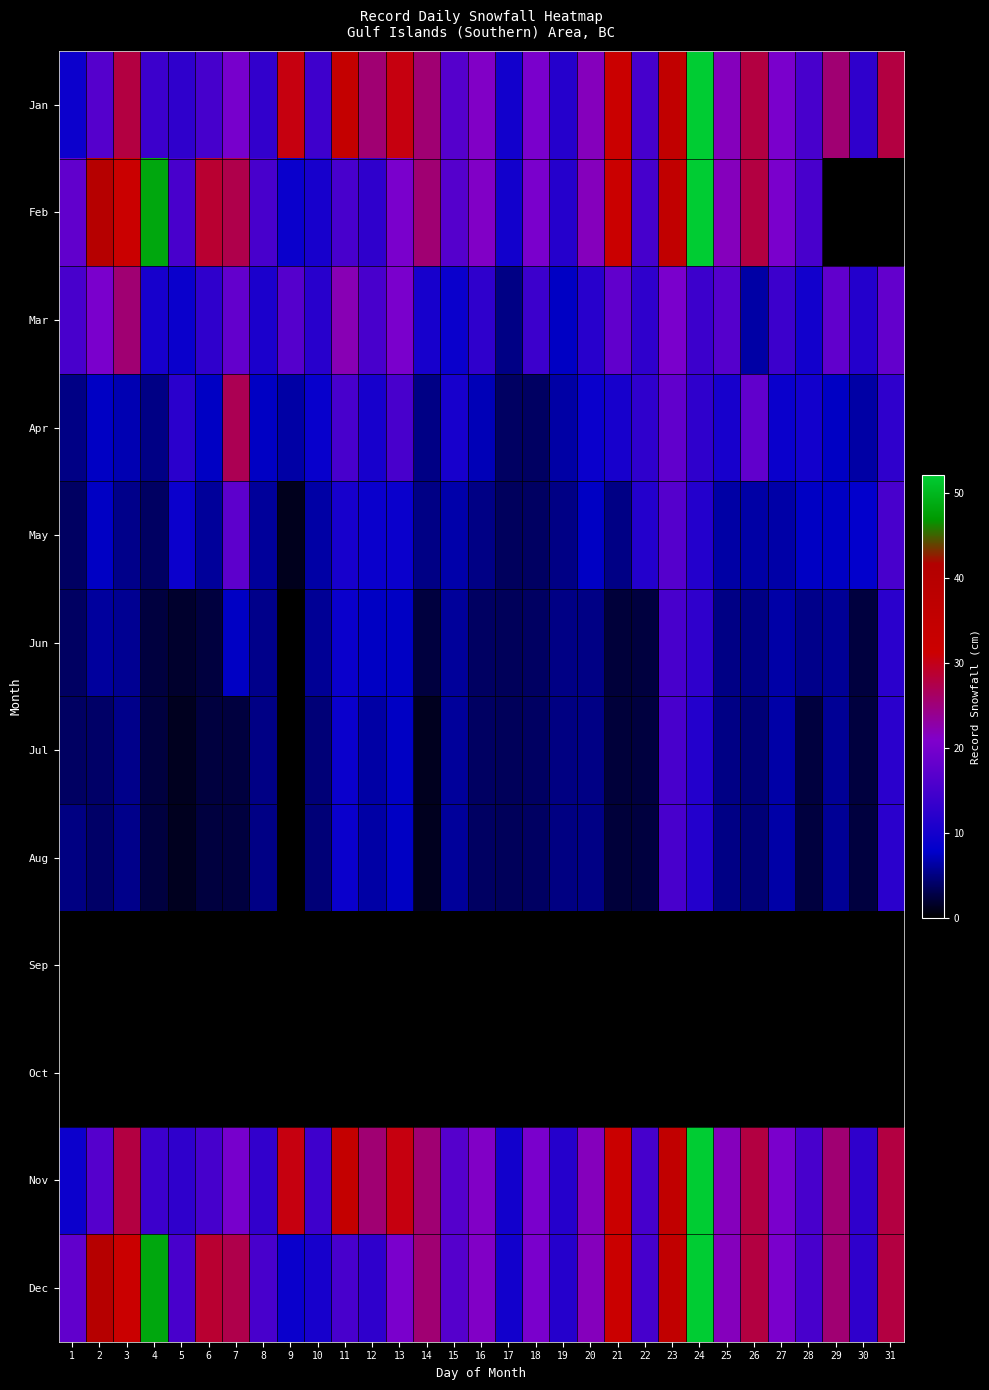

What is the total value across all series at 28?

98.1